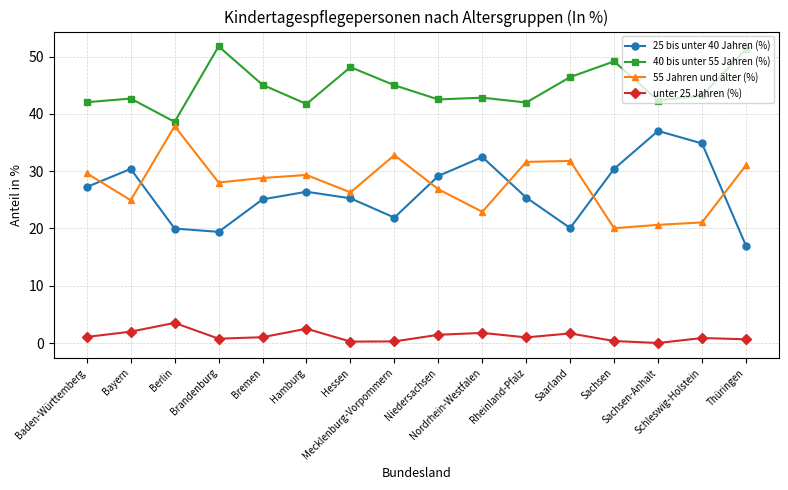

What is the sum of all 55 Jahren und älter (%) values?

443.7